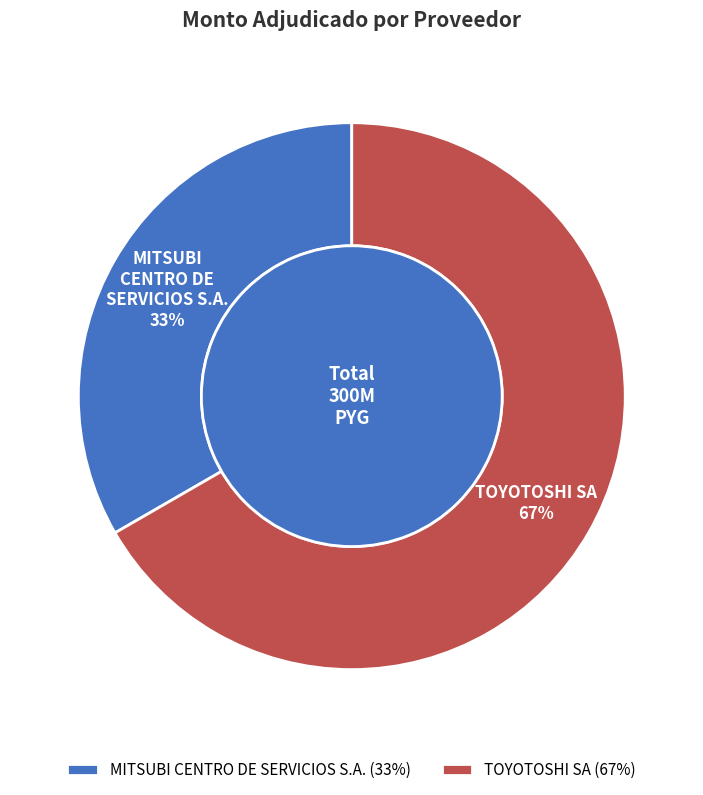

True or false: 274192-toyotoshi-sa-3 accounts for 59% of the total.

False